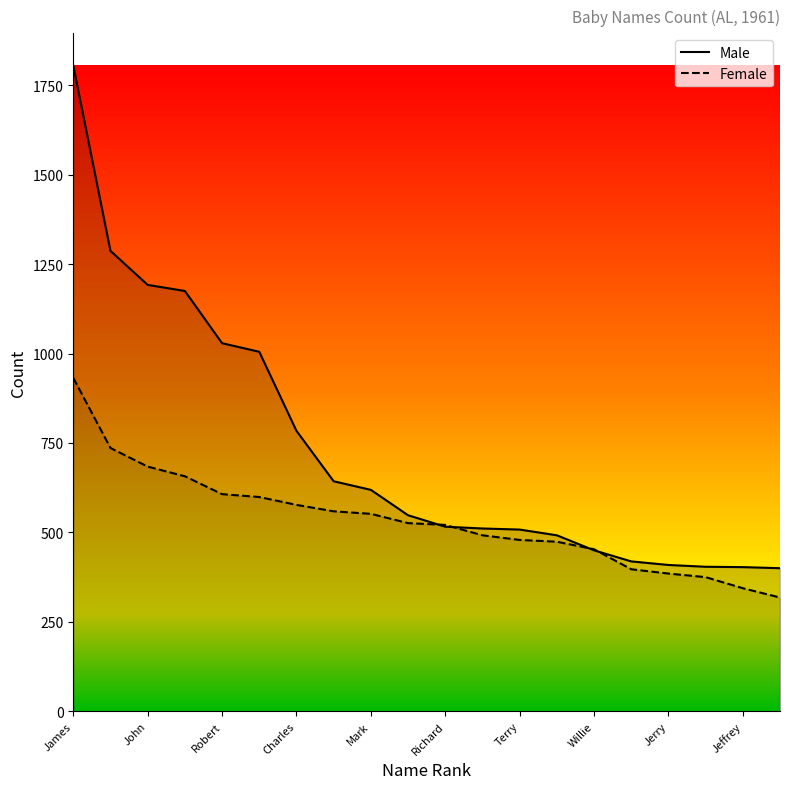

Rank the series by their average value, from lowest to highest.

Female, Male